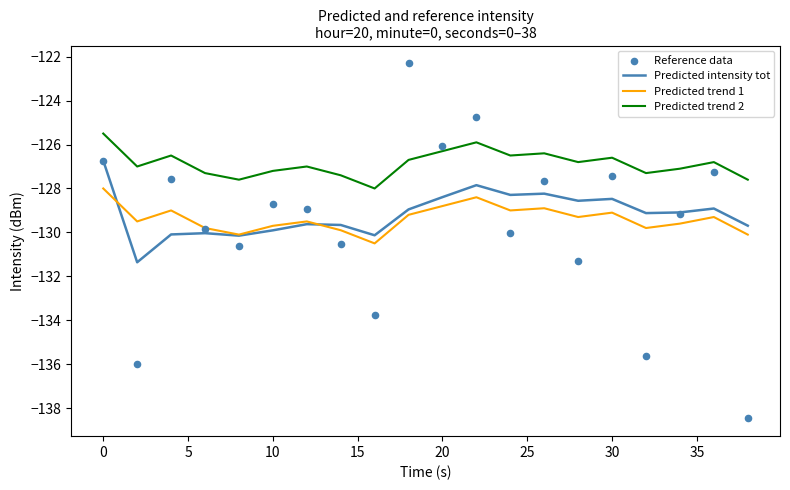

What are all the series names shown in the legend?

Predicted intensity tot, Predicted trend 1, Predicted trend 2, Reference data